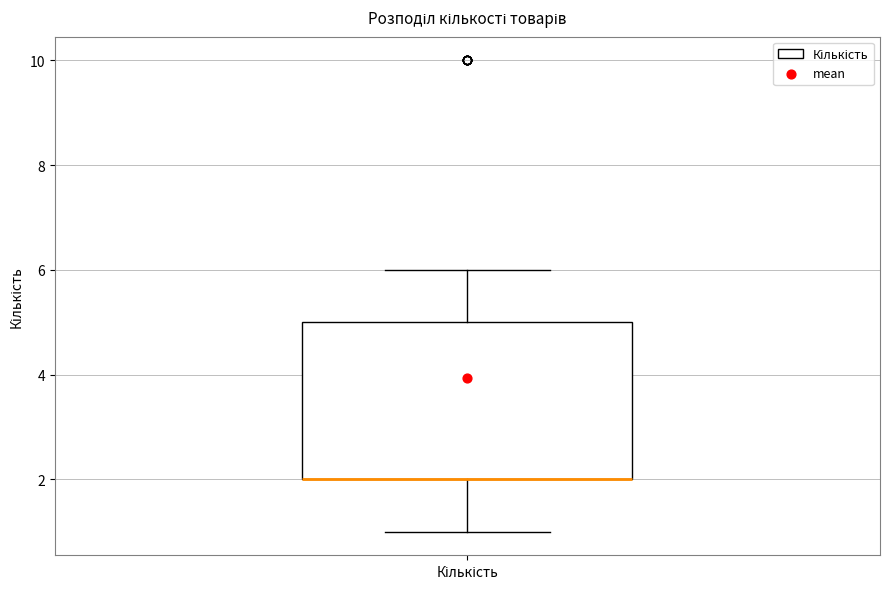

Read this box plot against the y-axis: the position of the median line, the range covered by the box, and the ends of both whiskers. The values are not printed on the chart, so give them approximately, as read against the axis.

median 2 (drawn on the box's lower edge), box 2 to 5, whiskers 1 to 6